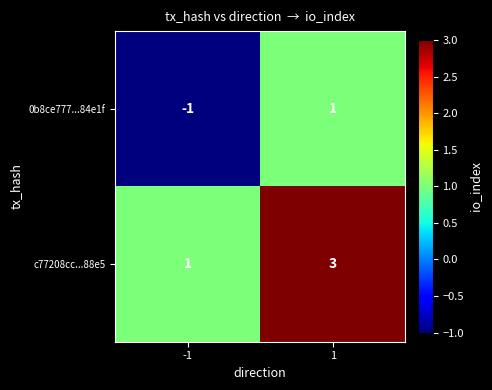

What is the total value across all series at 1?

4